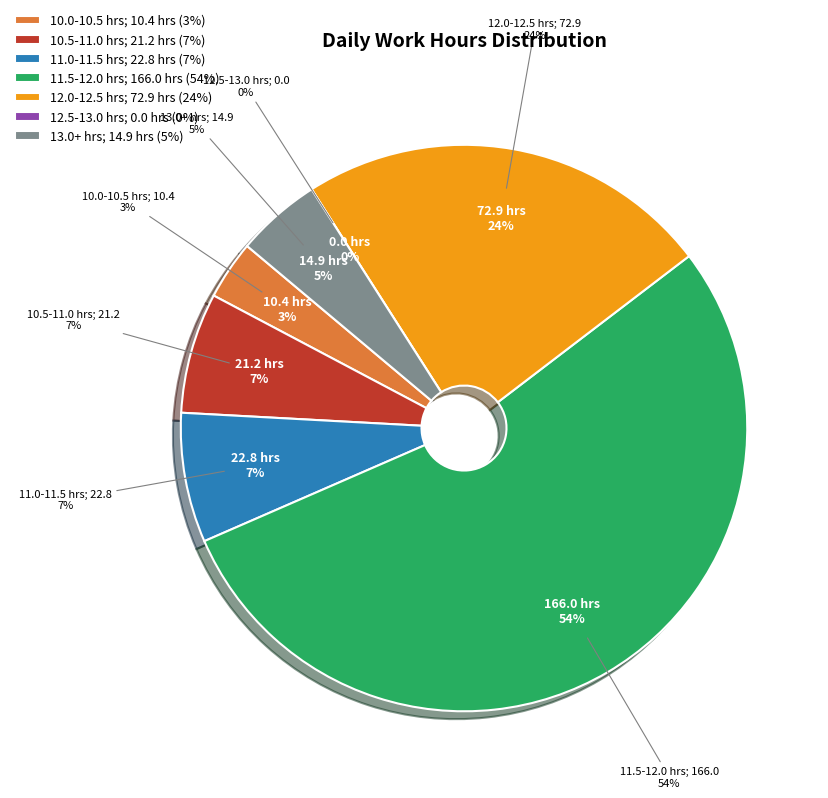

Is there any slice that represents more than half of the pie?

No